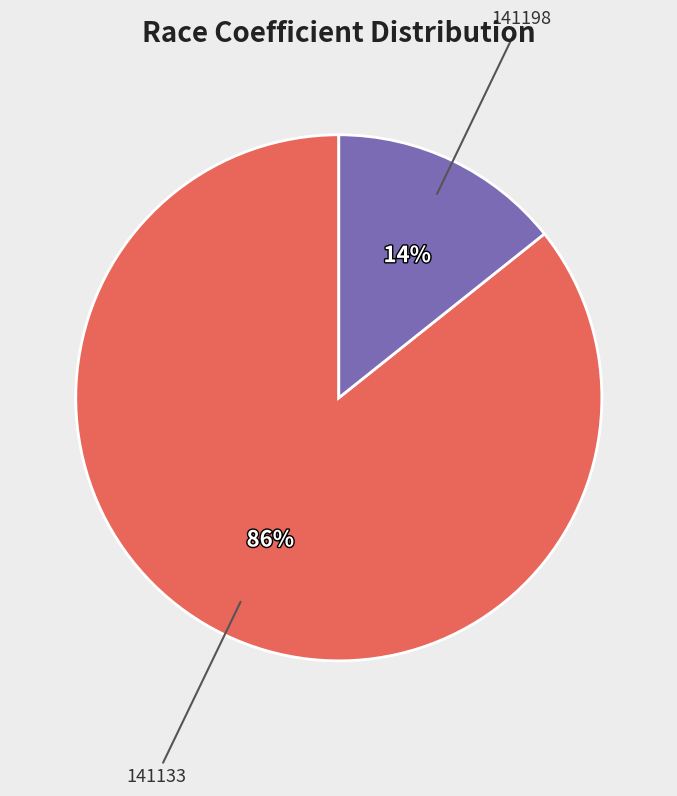

Is there any slice that represents more than half of the pie?

Yes